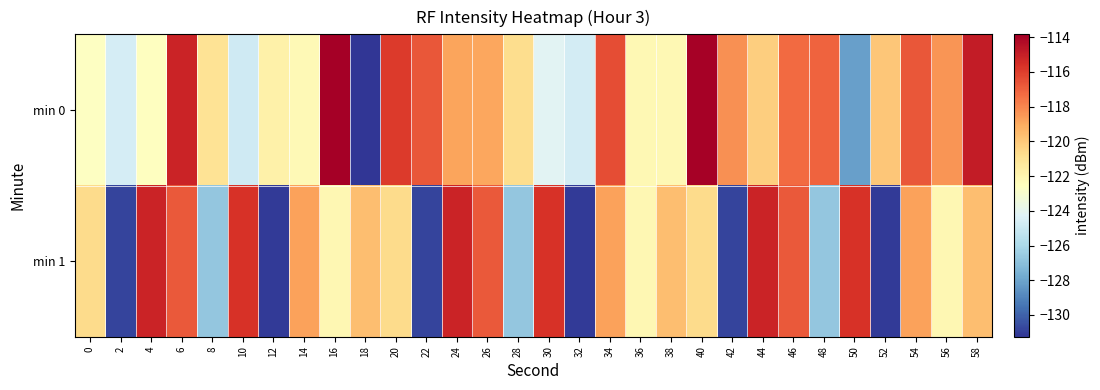

Reading left to right, extract all data points from this chart.

min 0: 0=-122.7	2=-124.6	4=-122.6	6=-115.2	8=-121.0	10=-124.8	12=-121.7	14=-122.2	16=-113.8	18=-131.3	20=-115.9	22=-116.7	24=-118.8	26=-118.9	28=-120.7	30=-124.1	32=-124.7	34=-116.5	36=-122.1	38=-122.1	40=-113.9	42=-118.3	44=-120.2	46=-117.2	48=-117.0	50=-128.2	52=-119.9	54=-116.7	56=-118.4	58=-114.9
min 1: 0=-120.7	2=-130.8	4=-115.2	6=-116.8	8=-126.7	10=-115.6	12=-131.1	14=-118.8	16=-122.1	18=-119.7	20=-120.7	22=-130.8	24=-115.2	26=-116.8	28=-126.7	30=-115.6	32=-131.1	34=-118.8	36=-122.1	38=-119.7	40=-120.7	42=-130.8	44=-115.2	46=-116.8	48=-126.7	50=-115.6	52=-131.1	54=-118.8	56=-122.1	58=-119.7